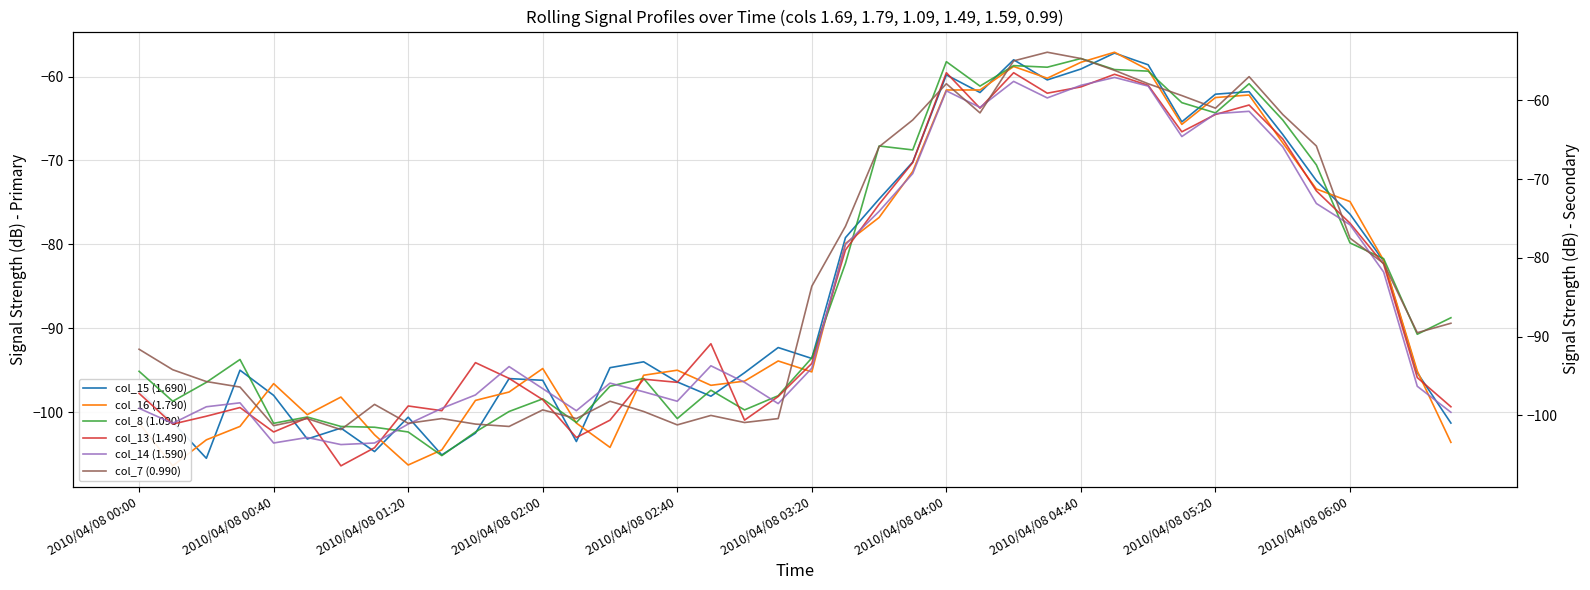

Is the value of col_15 (1.690) at 36 greater than the value of col_16 (1.790) at 15?

Yes